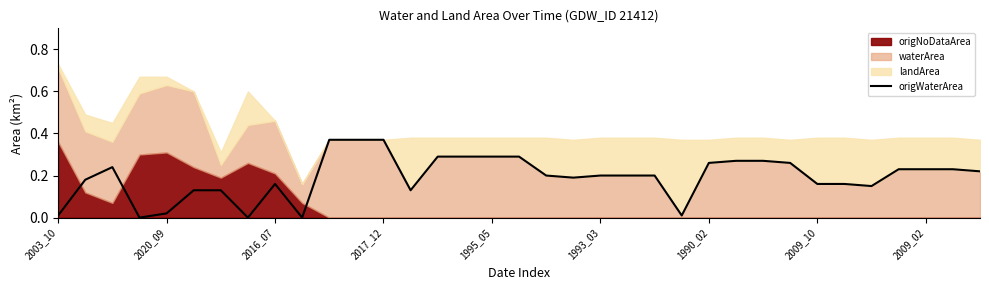

What is the sum of all values?

6.7